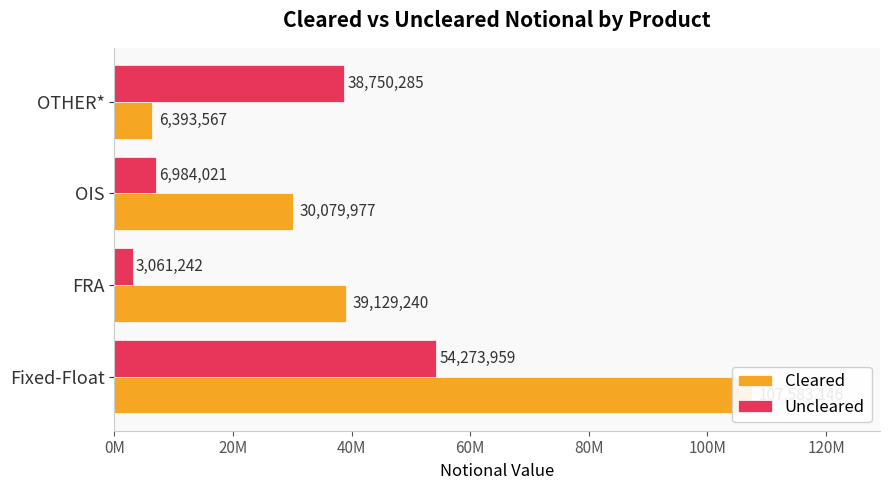

Reading left to right, transcribe all the data shown in this chart.

Cleared: 107583146	39129240	30079977	6393567
Uncleared: 54273959	3061242	6984021	38750285